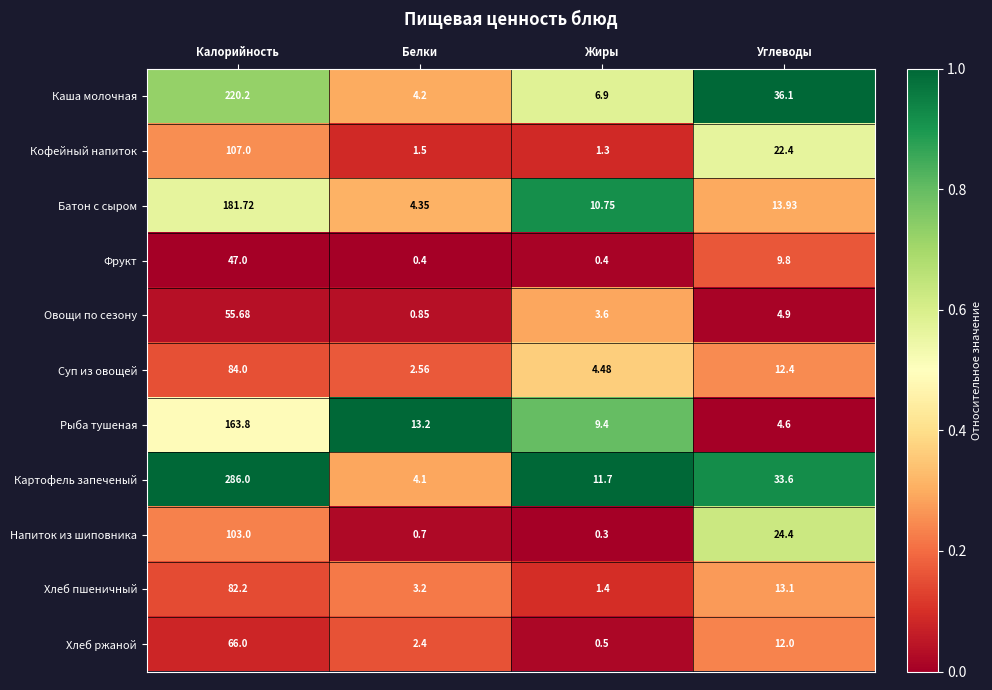

Count the number of categories in the chart.

4